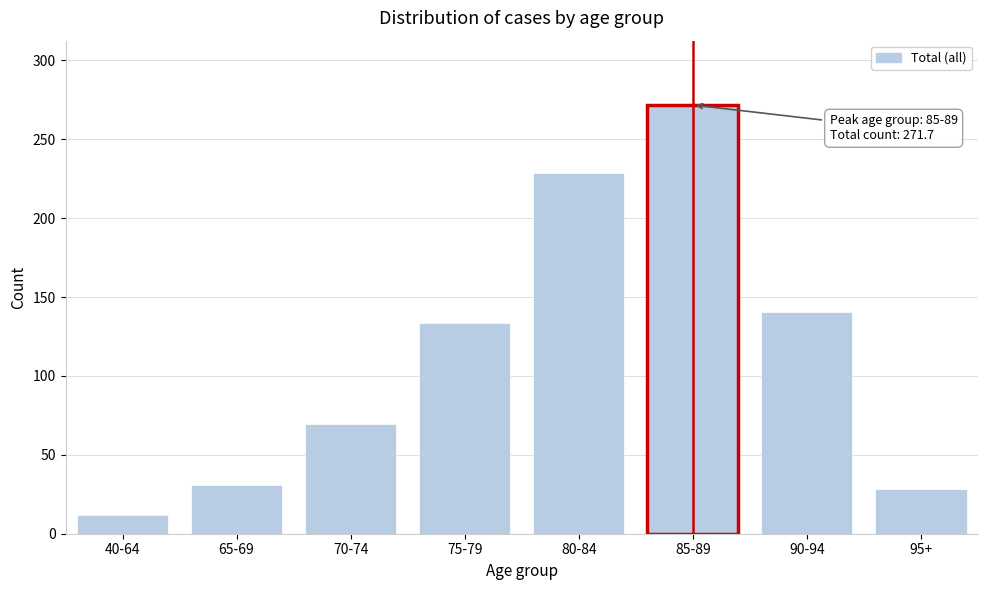

Reading right to left, what are all the values shown in this chart?

95+=28.1	90-94=140.3	85-89=271.7	80-84=228.3	75-79=133.6	70-74=69.4	65-69=30.6	40-64=11.9